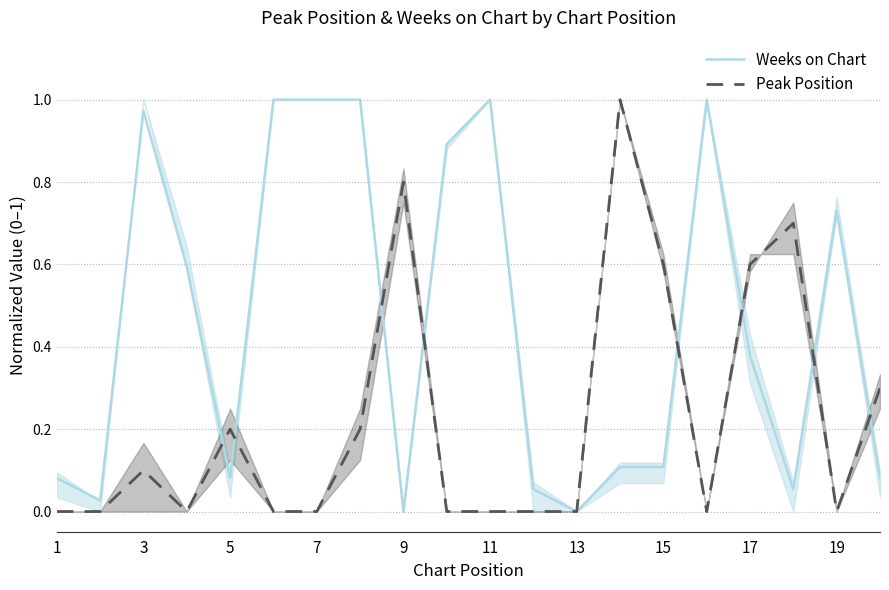

What is the maximum value shown in the chart?

1.0